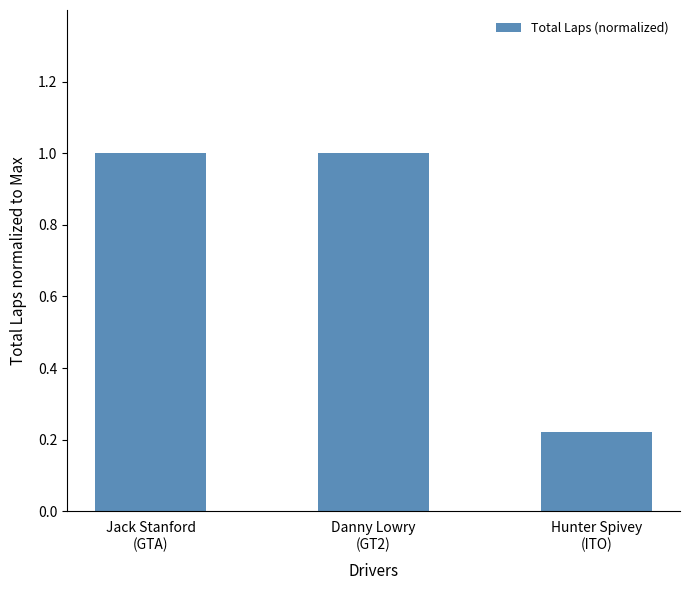

The chart shows a value of 0.2 at Danny Lowry
(GT2). True or false?

False